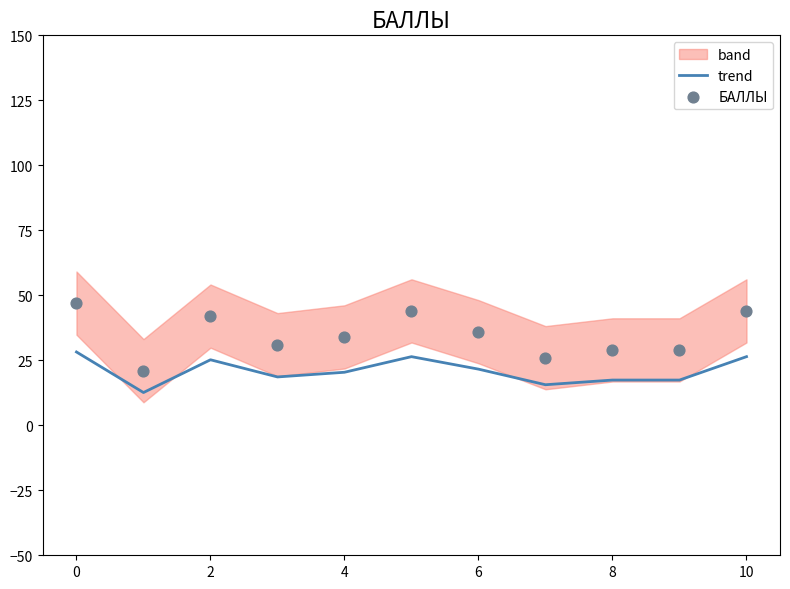

At how many categories does at least one series exceed 35?

5